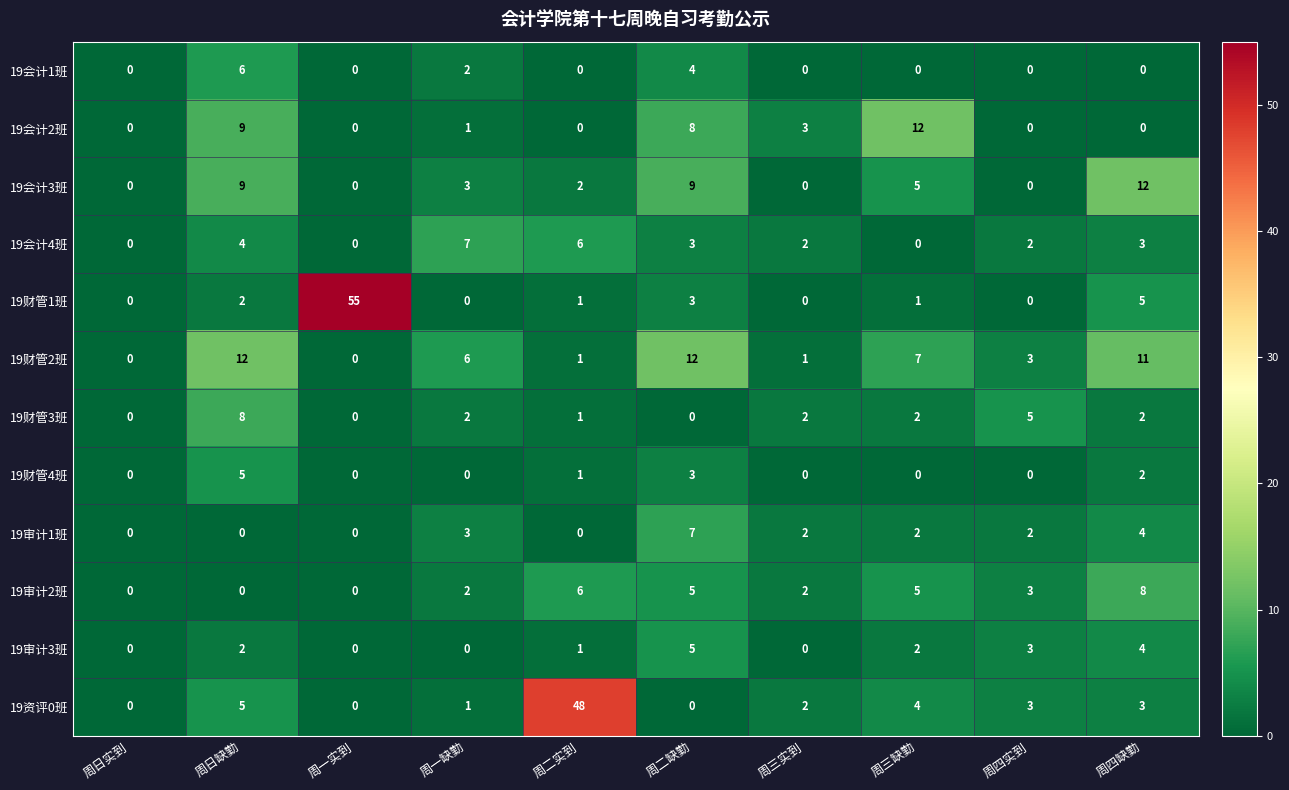

What is the difference between the maximum and minimum values in the 19财管1班 series?

55